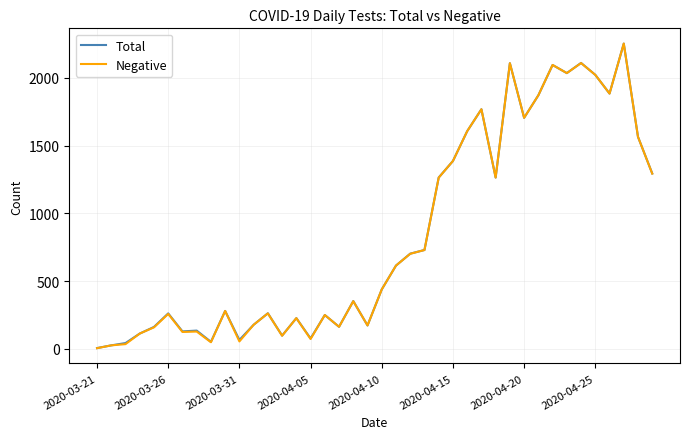

What is the maximum value shown in the chart?

2254